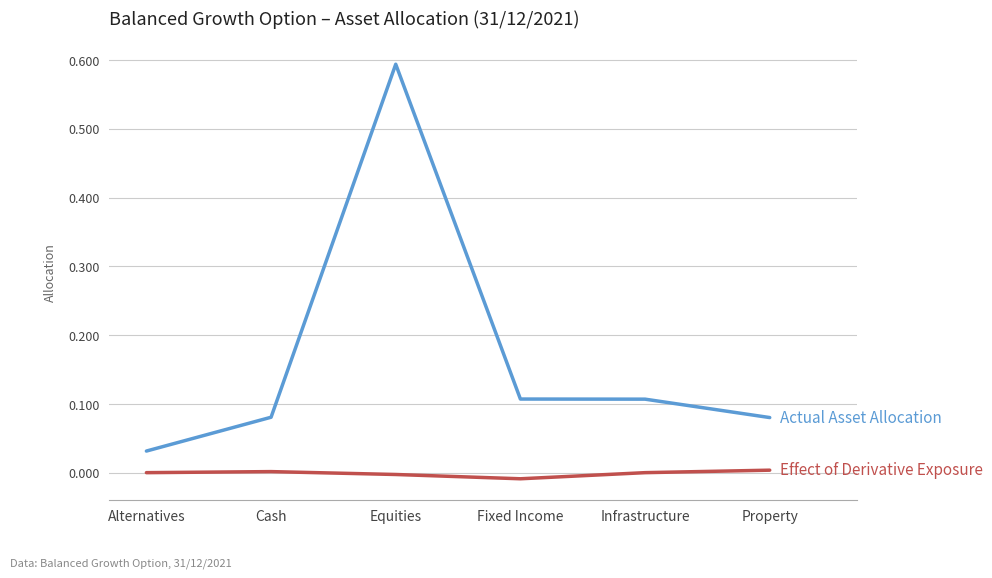

What position from the right is Infrastructure?

2